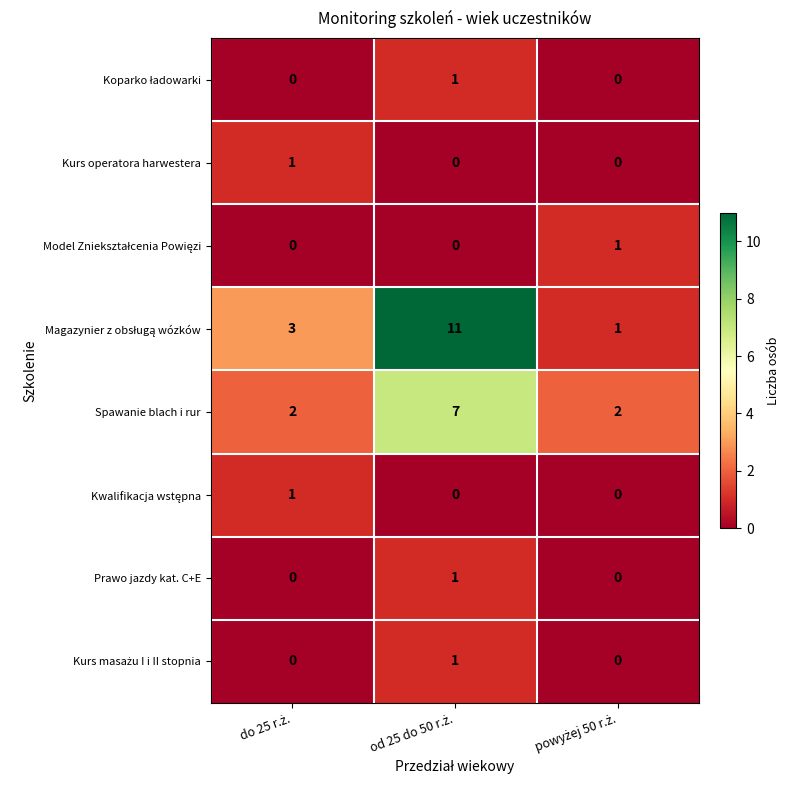

What is the greatest value displayed?

11